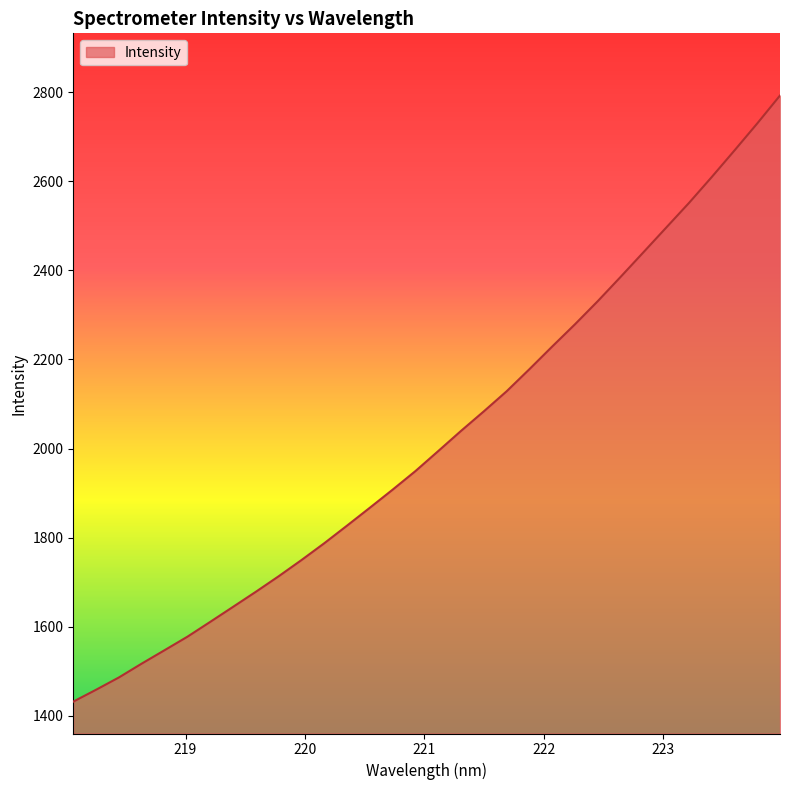

What is the maximum value shown in the chart?

2792.6